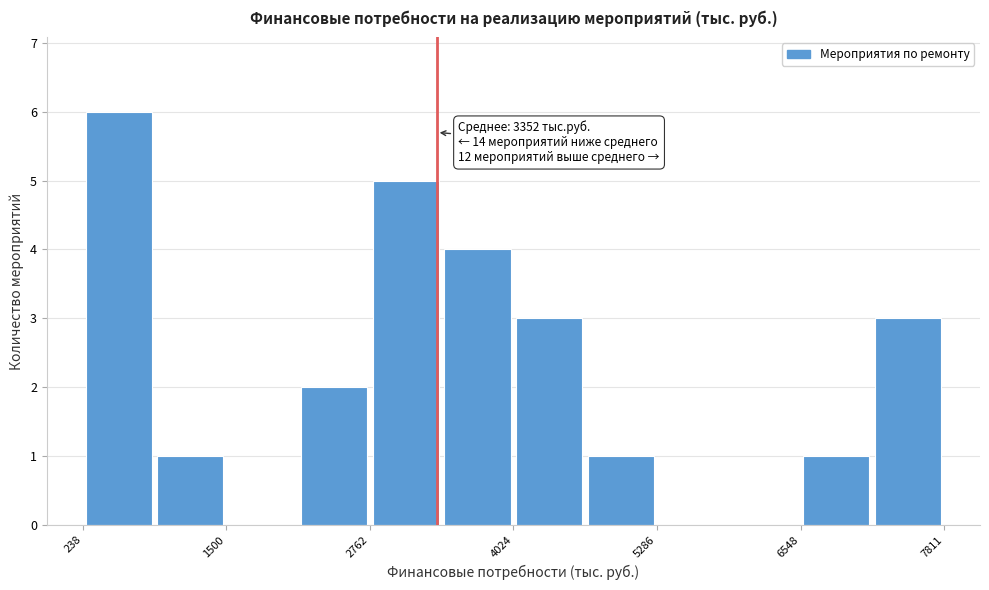

Read against the x-axis, roughly where is the centre of the tallest bar?

600